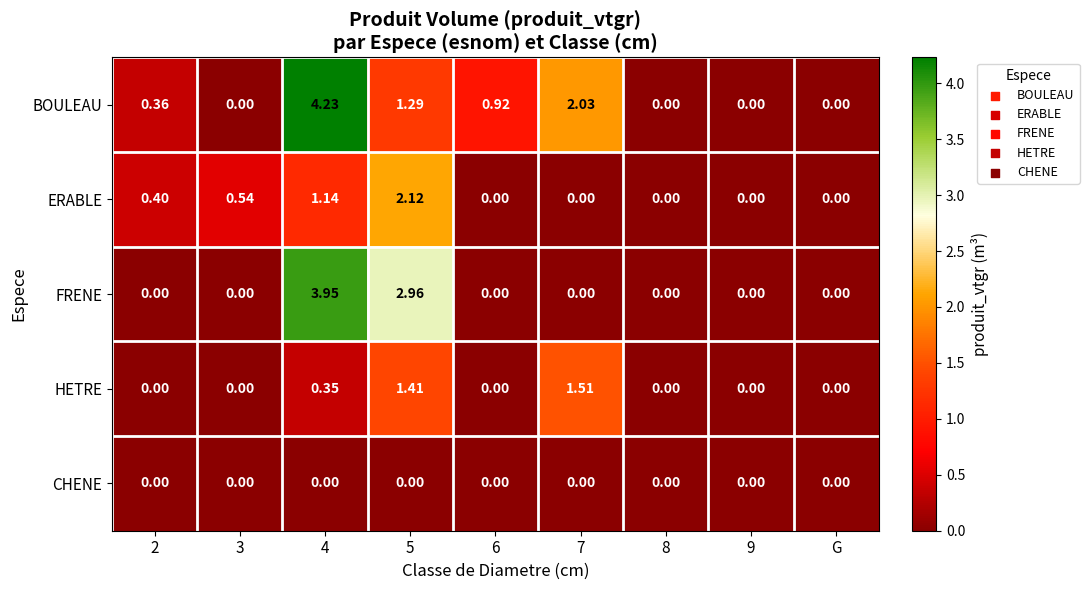

List the series in order of their peak value, highest first.

BOULEAU, FRENE, ERABLE, HETRE, CHENE